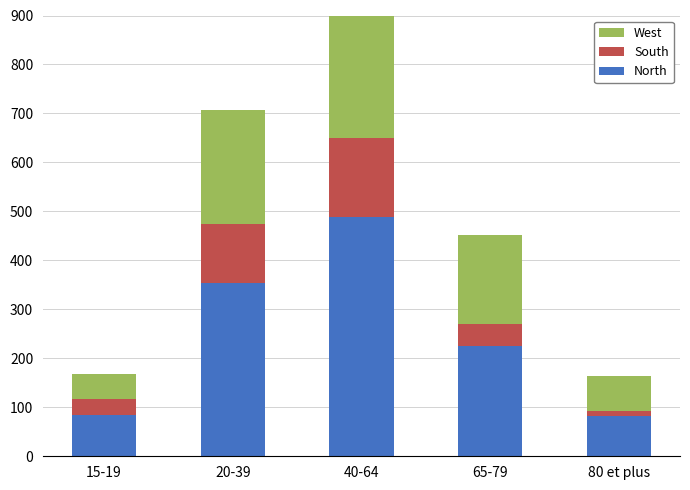

Which category has the highest value across all series?

40-64